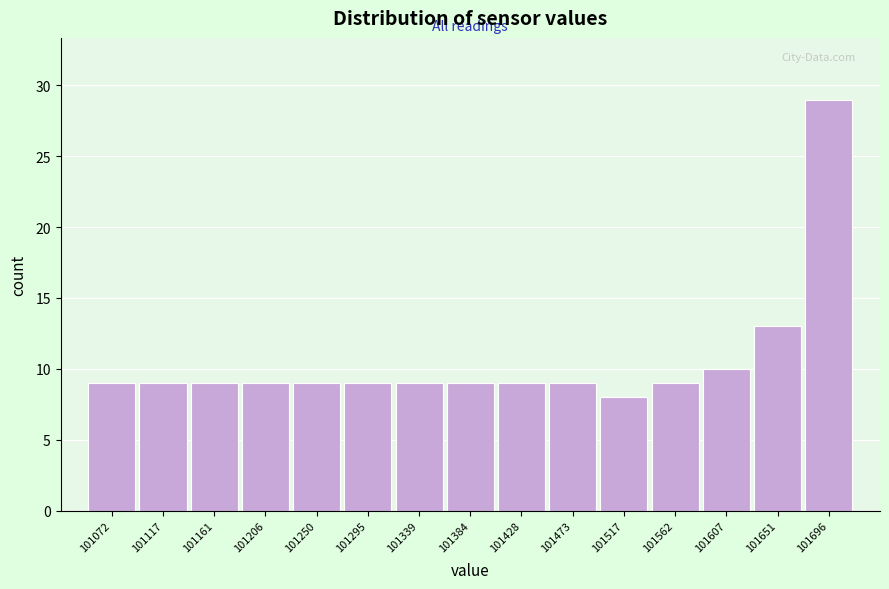

How tall is the bar that spans 101275 to 101315 on the x-axis? Neither the bar edges nor the heights are printed on the chart, so give them approximately, as read against the axes.

9